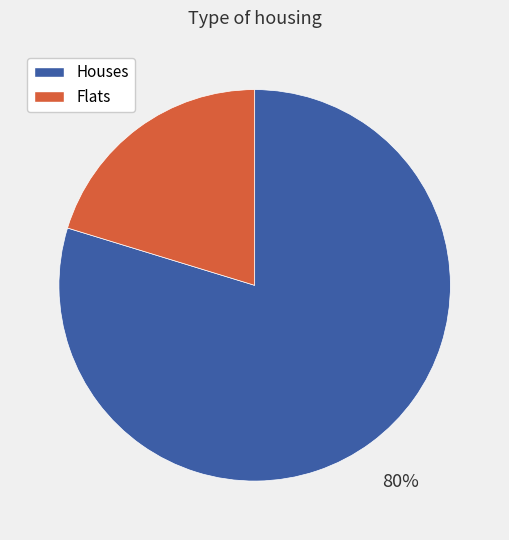

Does any single category account for the majority?

Yes